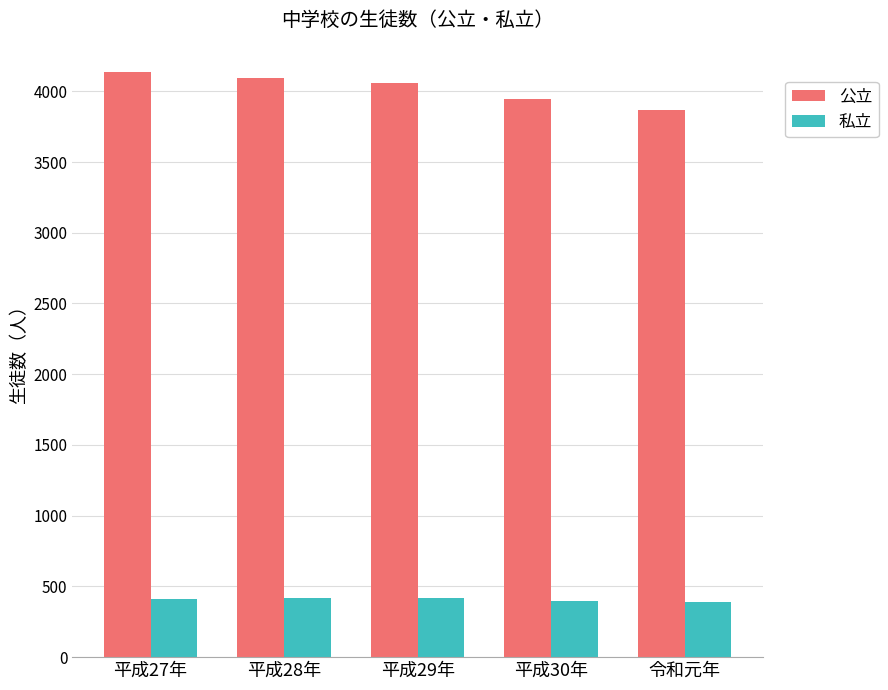

The value of 公立 at 令和元年 is 3870. True or false?

True